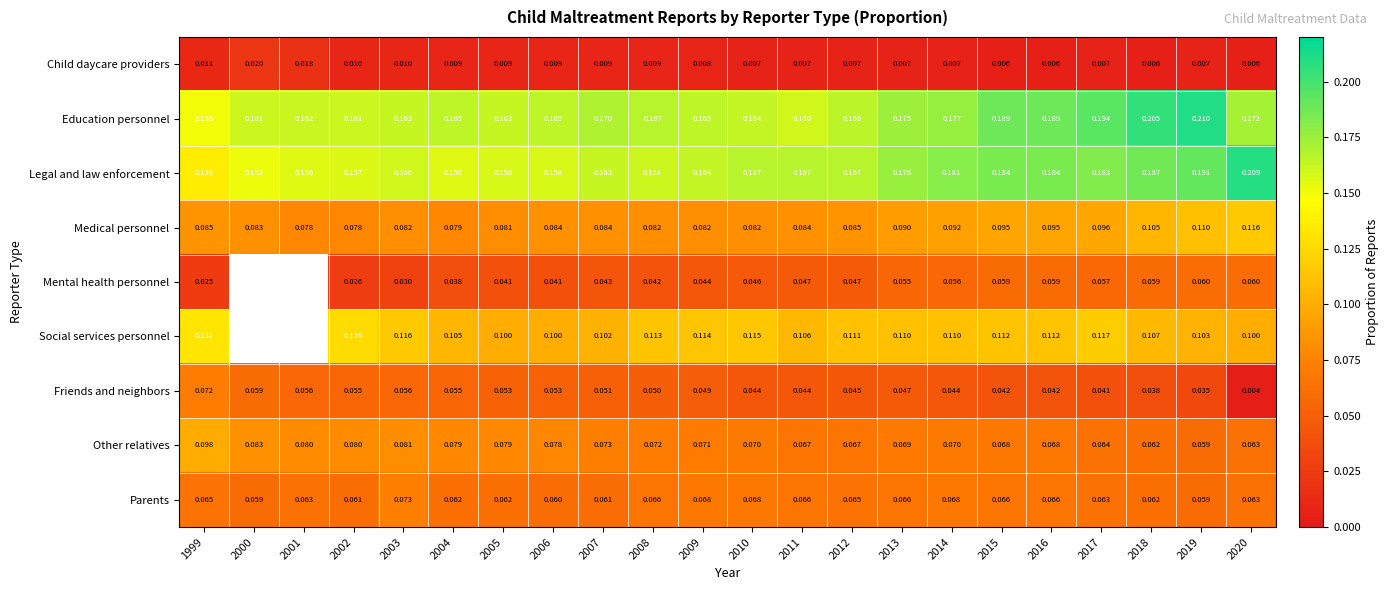

At which category is the sum across all series the highest?

2019